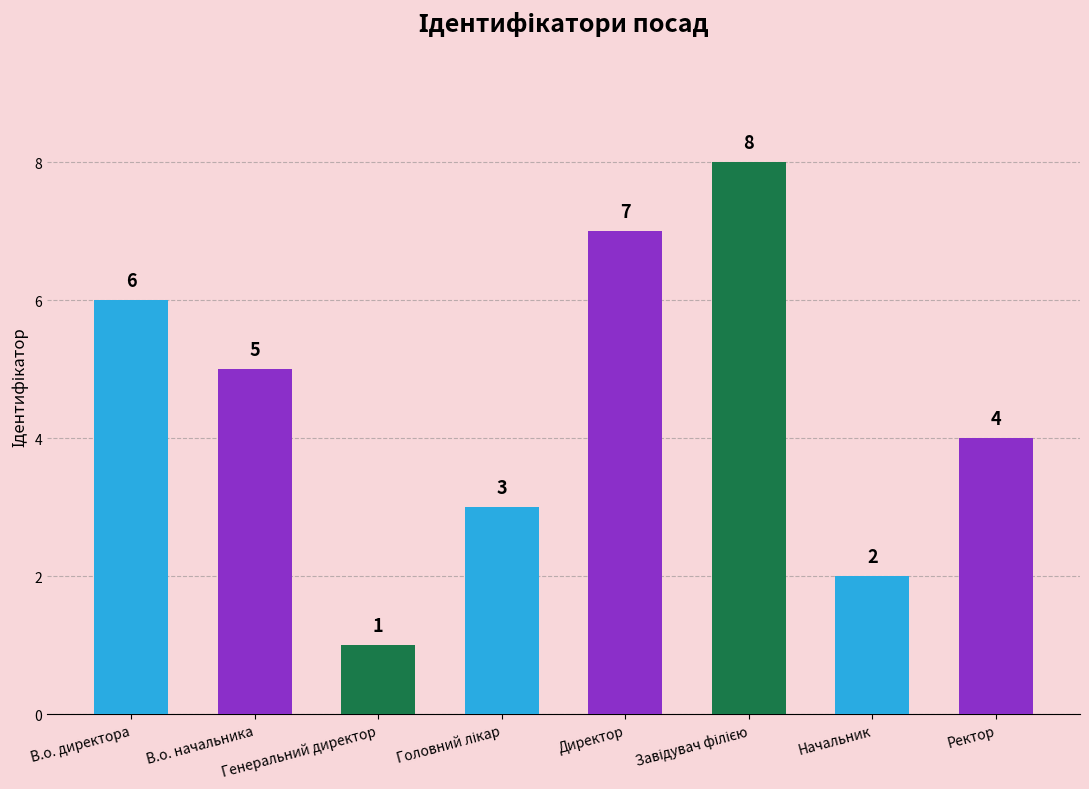

What is the value of the 3rd bar from the left?

1